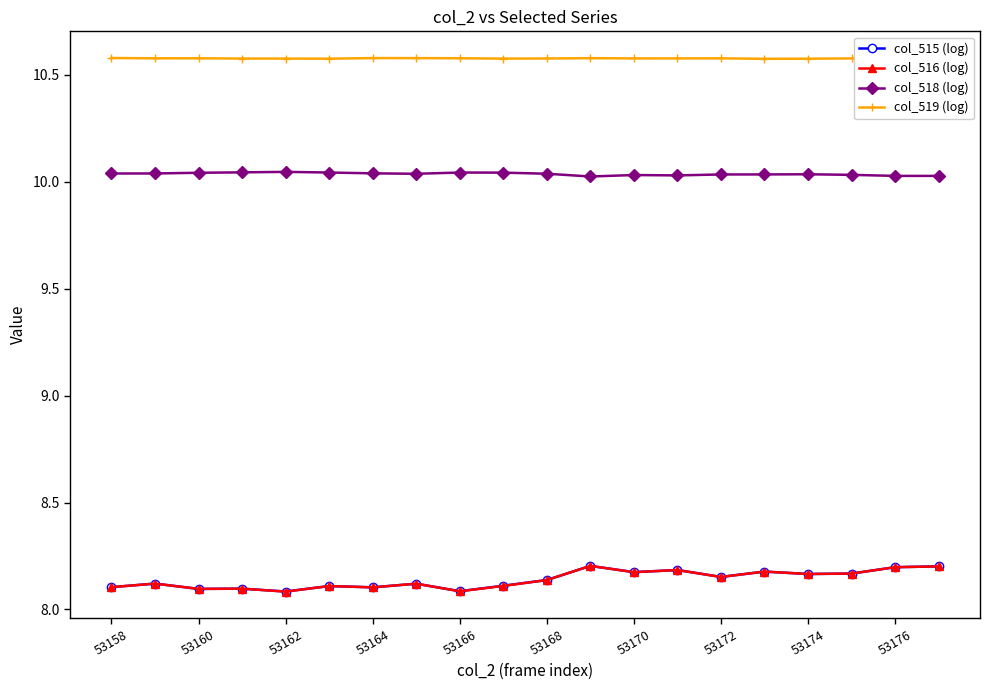

Which series has the largest total across all categories?

col_519 (log)